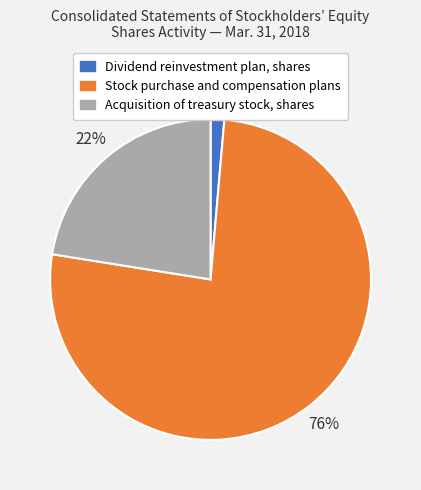

Is the sum of Stock purchase and compensation plans and Acquisition of treasury stock, shares greater than half?

Yes